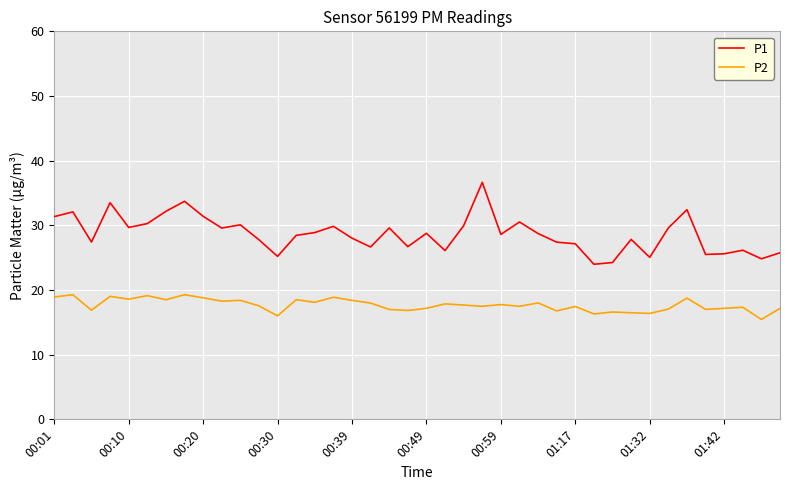

What is the highest value of the P2 series?

19.3